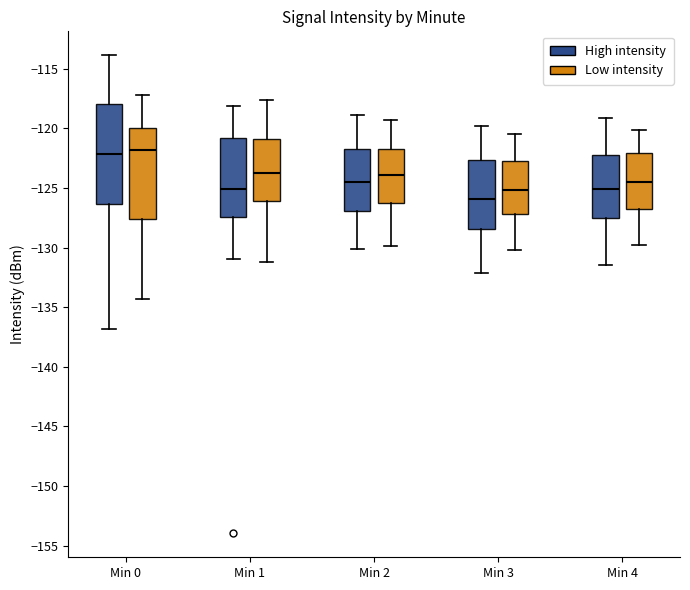

Reading left to right, read every box against the y-axis: the position of its median line, the range the box covers, and the ends of its whiskers. The values are not printed on the chart, so give them approximately, as read against the axis.

Min 0 (High intensity): median -122.0, box -126.5 to -118.0, whiskers -137.0 to -114.0
Min 0 (Low intensity): median -122.0, box -127.5 to -120.0, whiskers -134.5 to -117.0
Min 1 (High intensity): median -125.0, box -127.5 to -121.0, whiskers -131.0 to -118.0
Min 1 (Low intensity): median -123.5, box -126.0 to -121.0, whiskers -131.0 to -117.5
Min 2 (High intensity): median -124.5, box -127.0 to -121.5, whiskers -130.0 to -119.0
Min 2 (Low intensity): median -124.0, box -126.0 to -121.5, whiskers -130.0 to -119.5
Min 3 (High intensity): median -126.0, box -128.5 to -122.5, whiskers -132.0 to -120.0
Min 3 (Low intensity): median -125.0, box -127.0 to -122.5, whiskers -130.0 to -120.5
Min 4 (High intensity): median -125.0, box -127.5 to -122.0, whiskers -131.5 to -119.0
Min 4 (Low intensity): median -124.5, box -127.0 to -122.0, whiskers -130.0 to -120.0